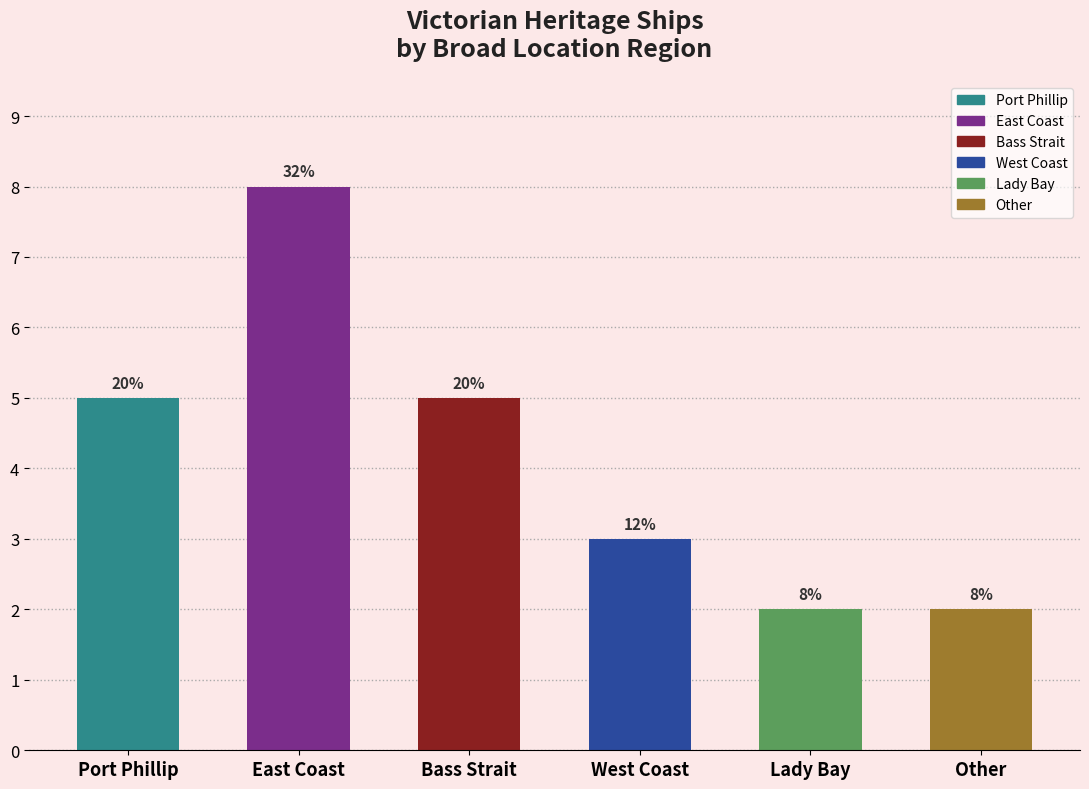

Which label corresponds to the smallest value in the chart?

Lady Bay